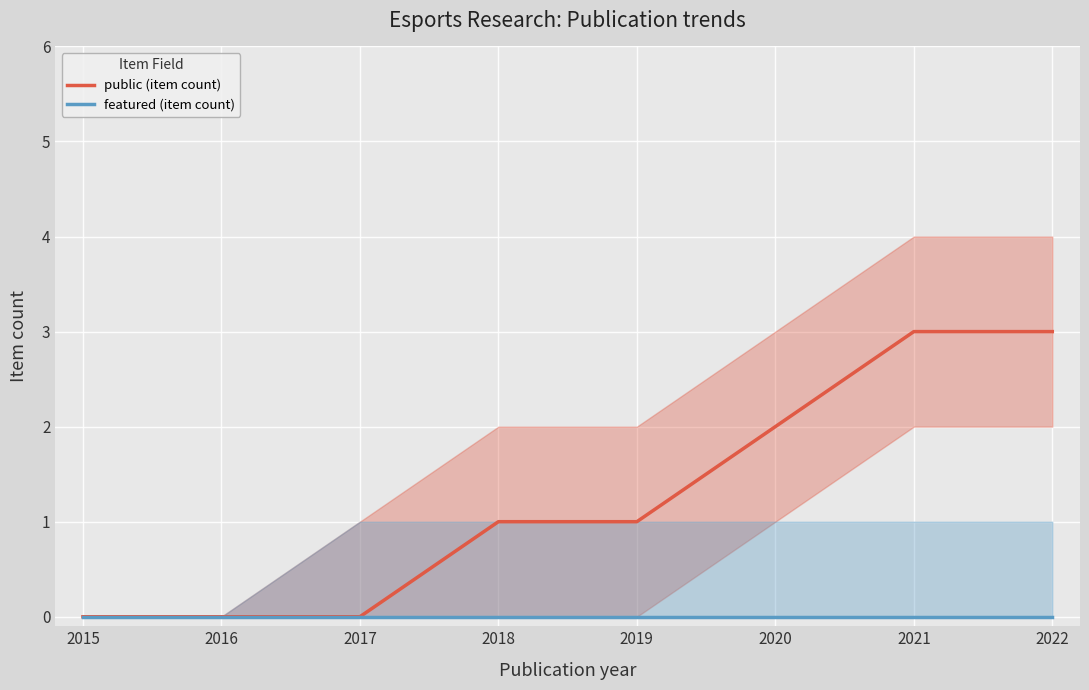

What is the difference between the maximum and second lowest values in the public (item count) series?

3